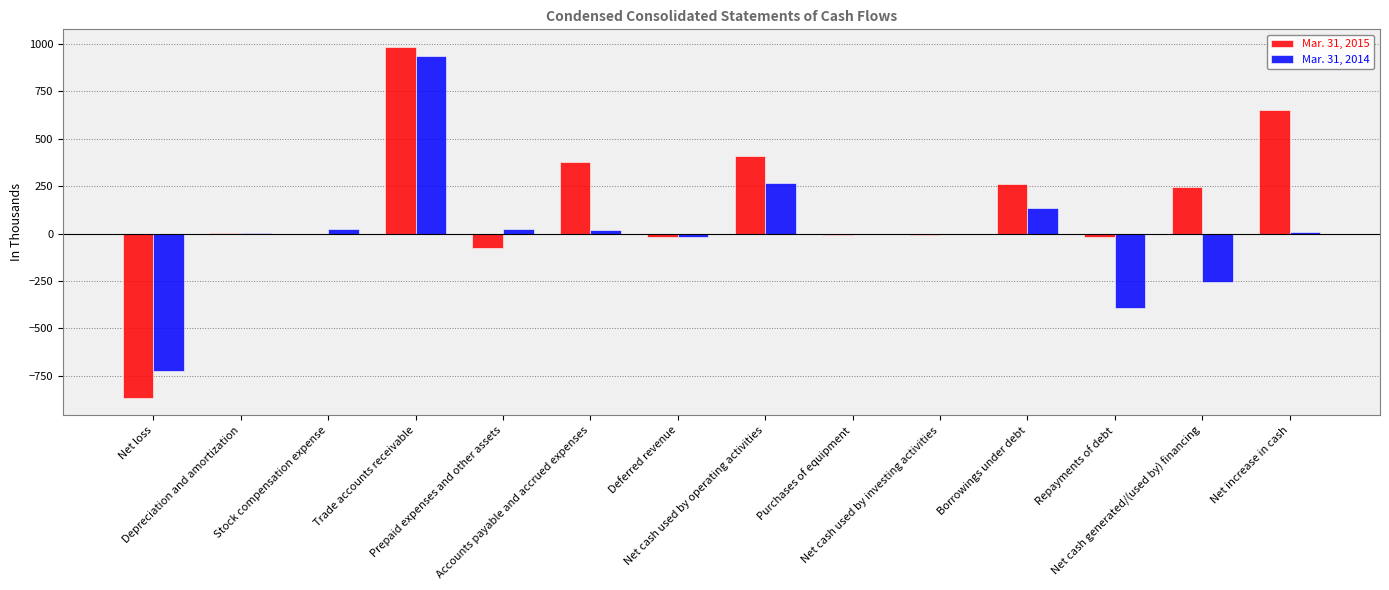

Which series has the largest total across all categories?

Mar. 31, 2015